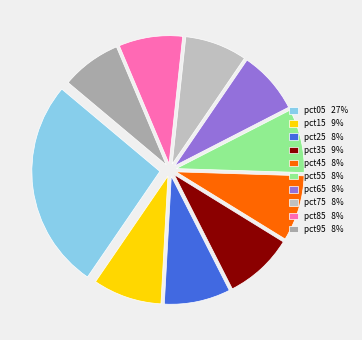

Is it true that pct05 is 27% of the pie?

True